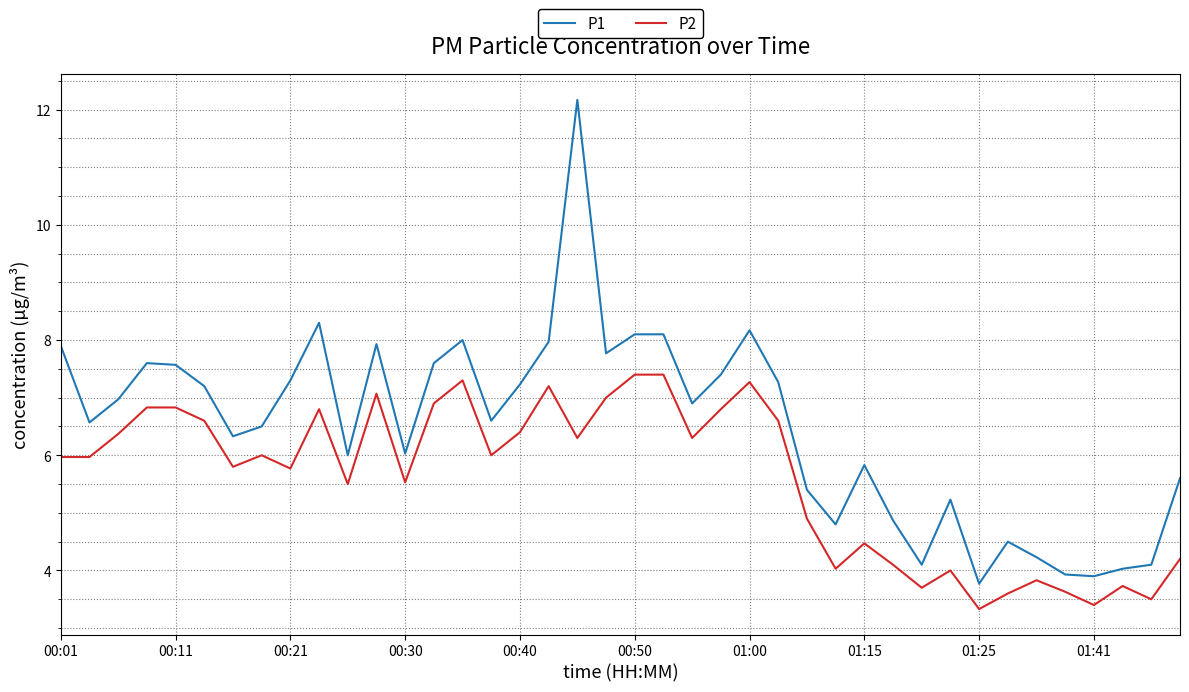

List the series in order of their peak value, lowest first.

P2, P1